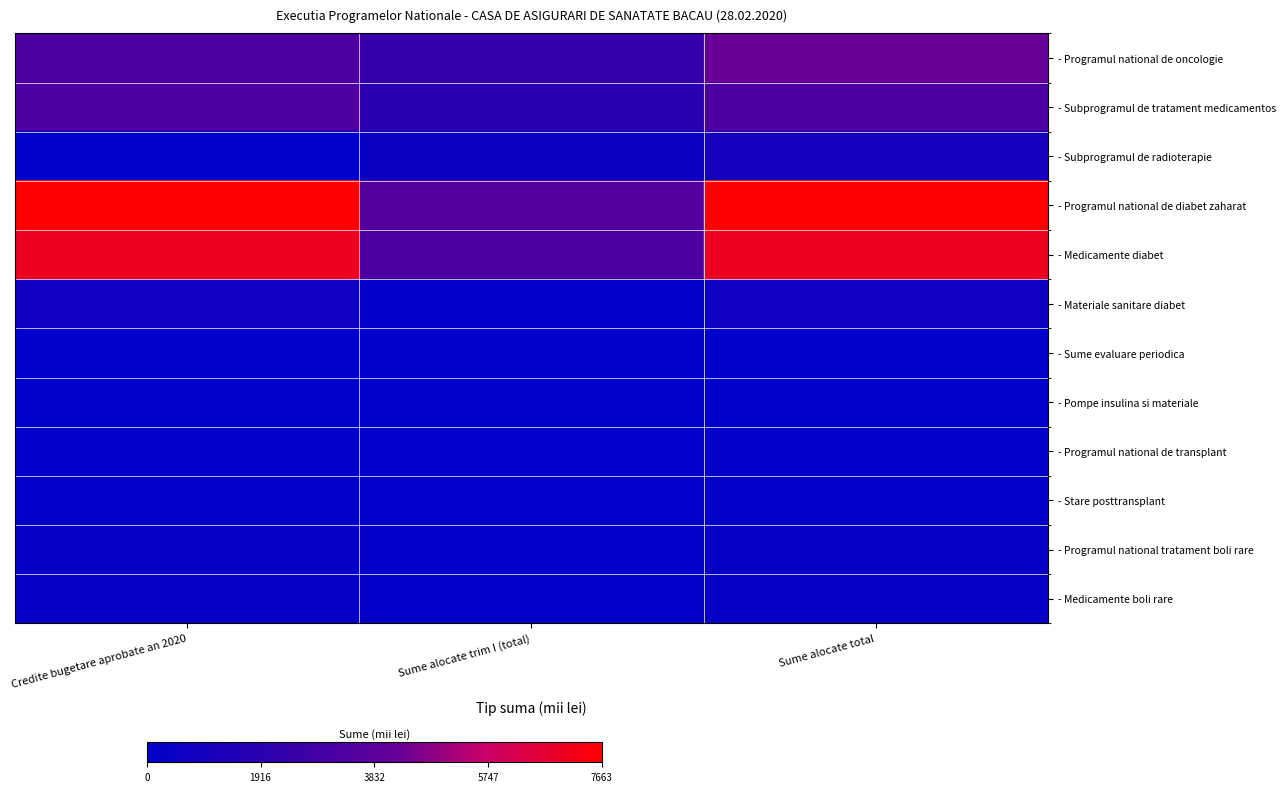

What is the total value across all series at Sume alocate total?

24973.6